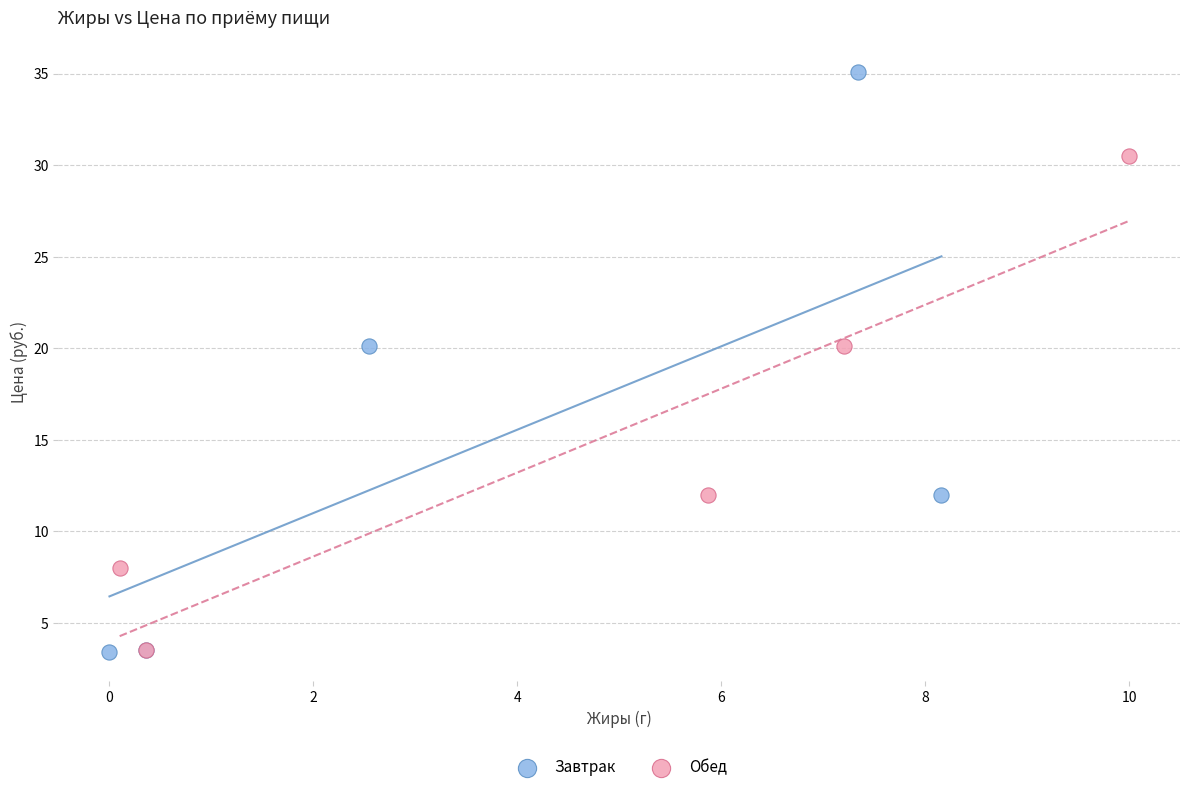

Which series contains the highest Y value?

Завтрак